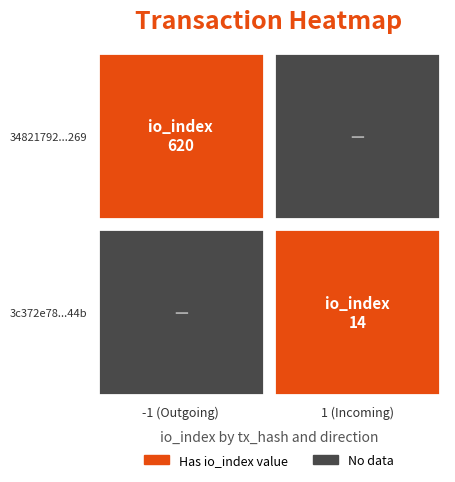

What is the average value of the 34821792696cea311a08d200eefdfbce44af269 series?

310